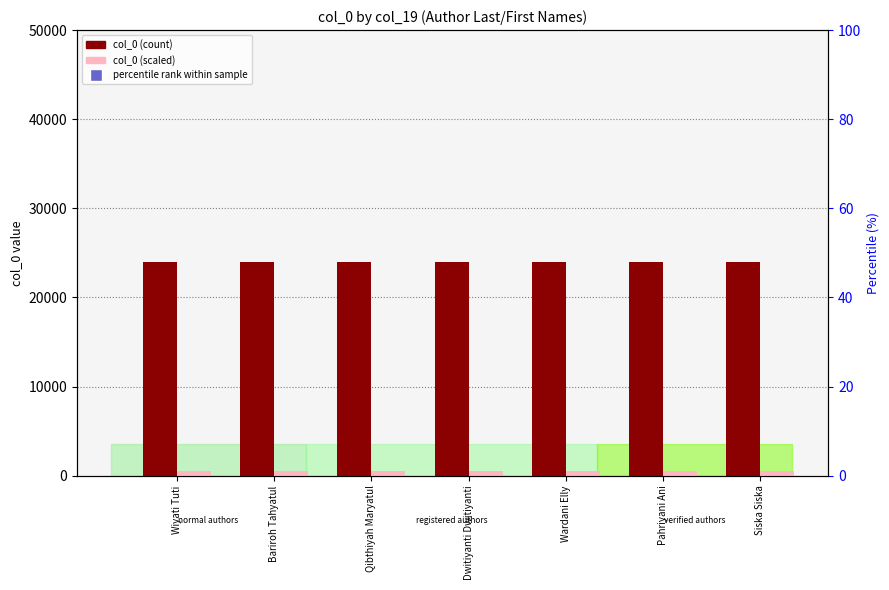

Which series has the largest total across all categories?

col_0 (count)